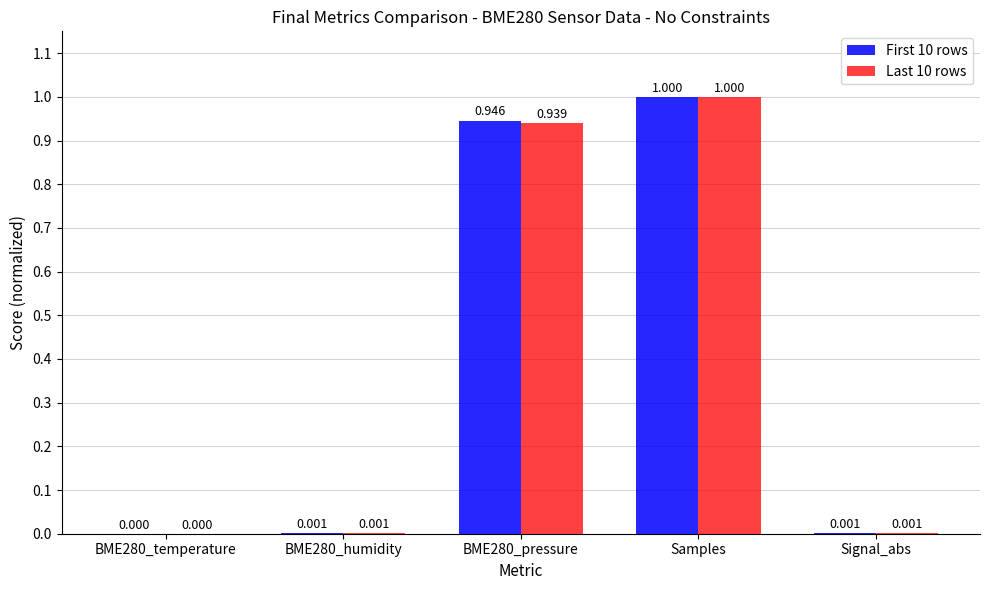

The First 10 rows series shows 0.3 at BME280_temperature. True or false?

False